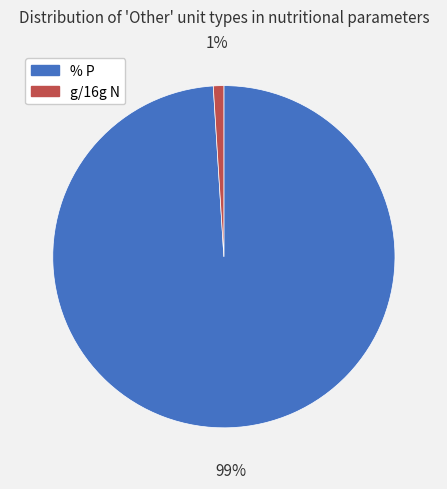

To the nearest percent, what is the difference between the largest and smallest slice percentages?

98%